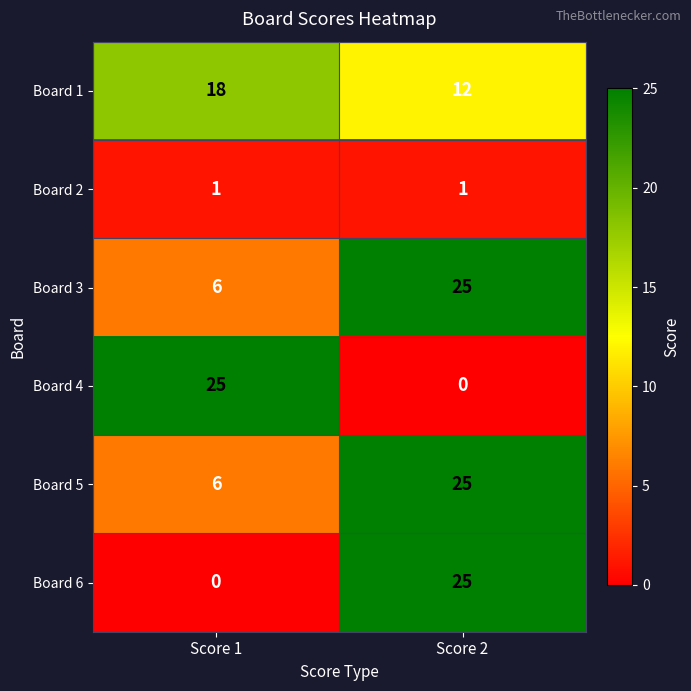

Which category has the highest value in the Board 6 series?

Score 2